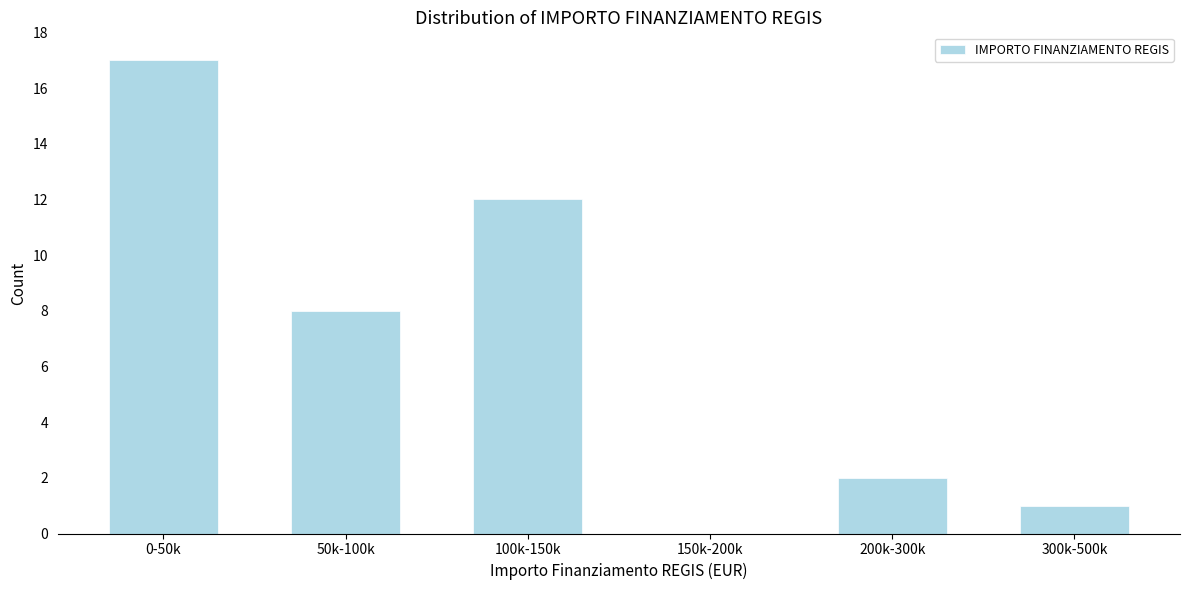

Reading left to right, extract all data points from this chart.

0-50k=17	50k-100k=8	100k-150k=12	150k-200k=0	200k-300k=2	300k-500k=1